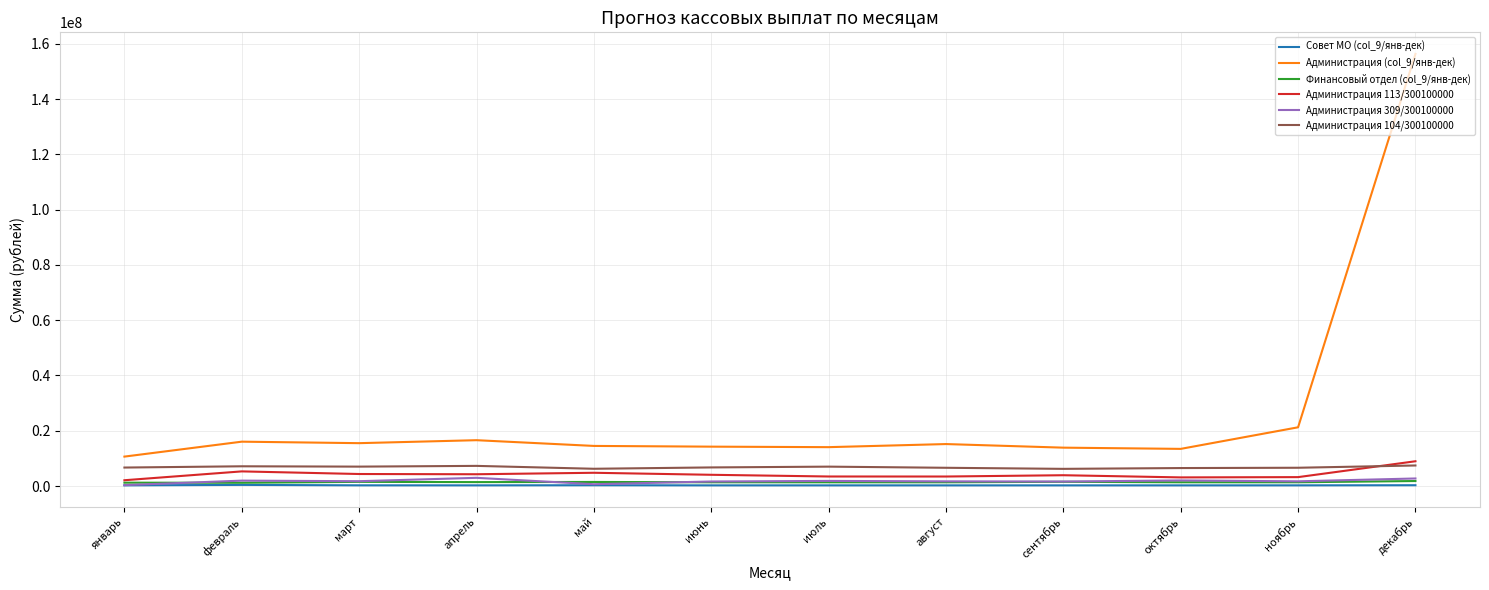

What position from the right is июнь?

7